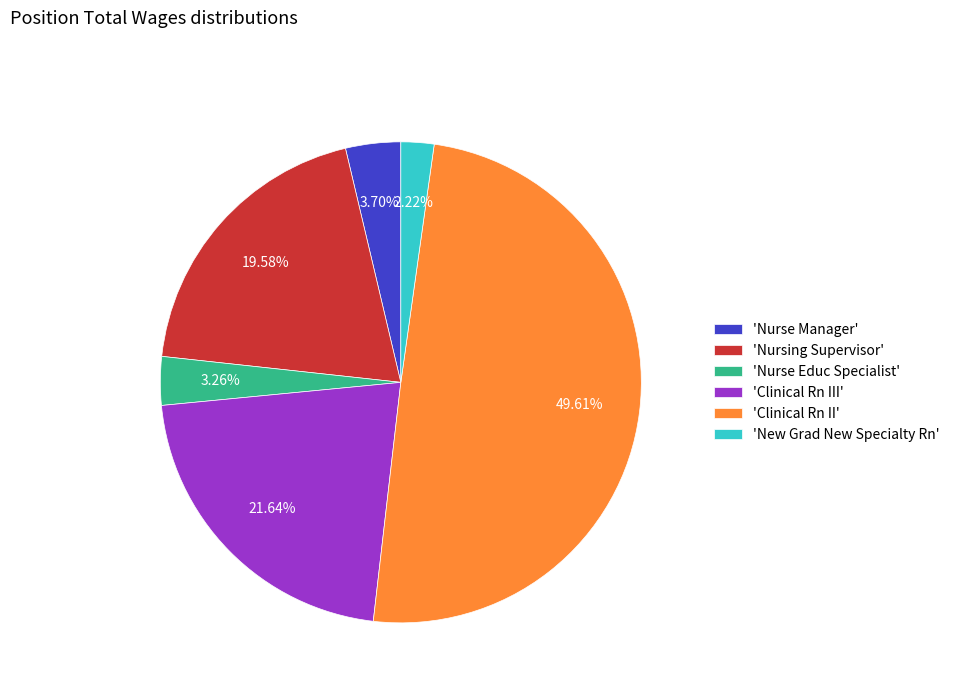

Which slice is the smallest?

'New Grad New Specialty Rn'